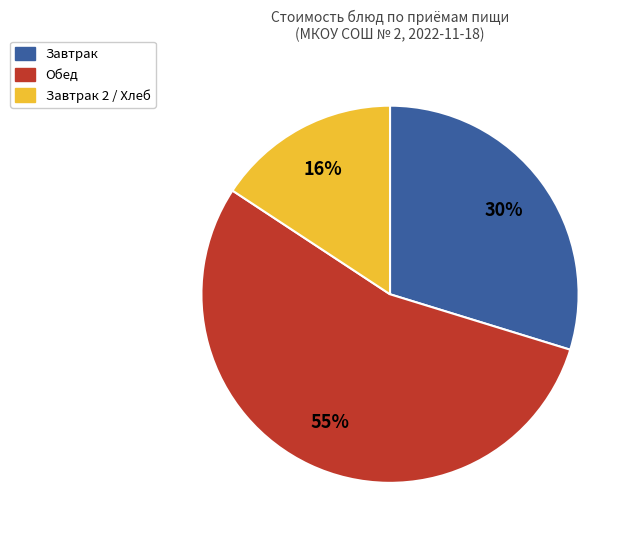

Count the number of slices in the pie.

3